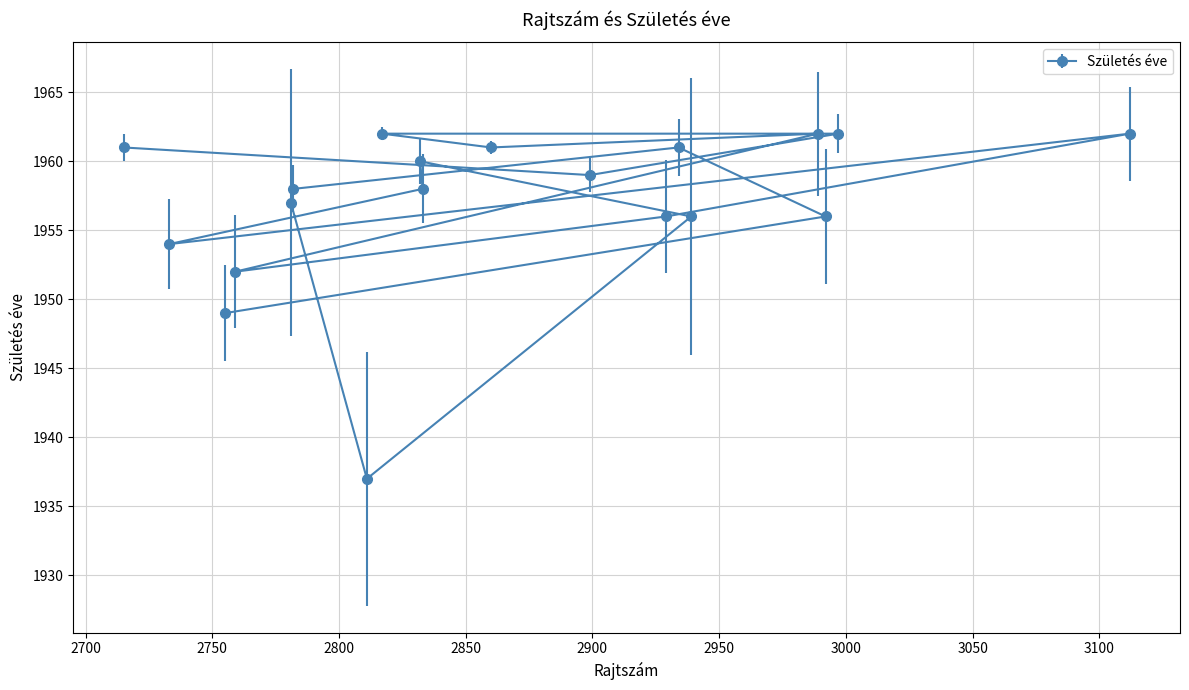

Rank the categories by value from highest to lowest.

3112, 2989, 2817, 2997, 2934, 2860, 2715, 2832, 2899, 2782, 2833, 2781, 2992, 2939, 2929, 2733, 2759, 2755, 2811